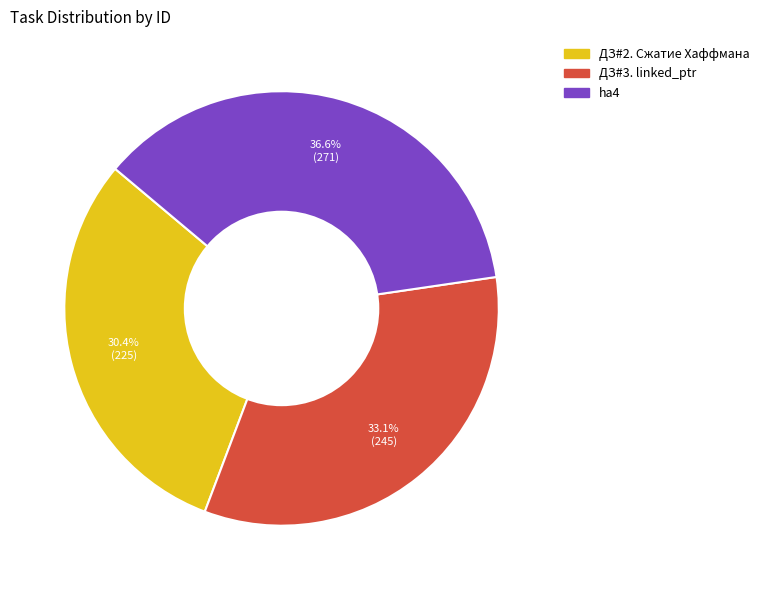

Is the sum of ДЗ#3. linked_ptr and ДЗ#2. Сжатие Хаффмана greater than half?

Yes